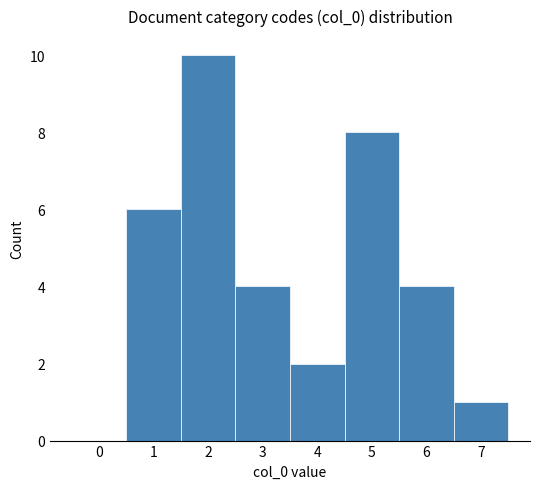

Reading left to right, transcribe this chart: for each bar, give the range it covers on the x-axis and its height. The values are not printed on the chart, so give them approximately, as read against the axis.

-0.5 to 0.5: 0
0.5 to 1.5: 6
1.5 to 2.5: 10
2.5 to 3.5: 4
3.5 to 4.5: 2
4.5 to 5.5: 8
5.5 to 6.5: 4
6.5 to 7.5: 1